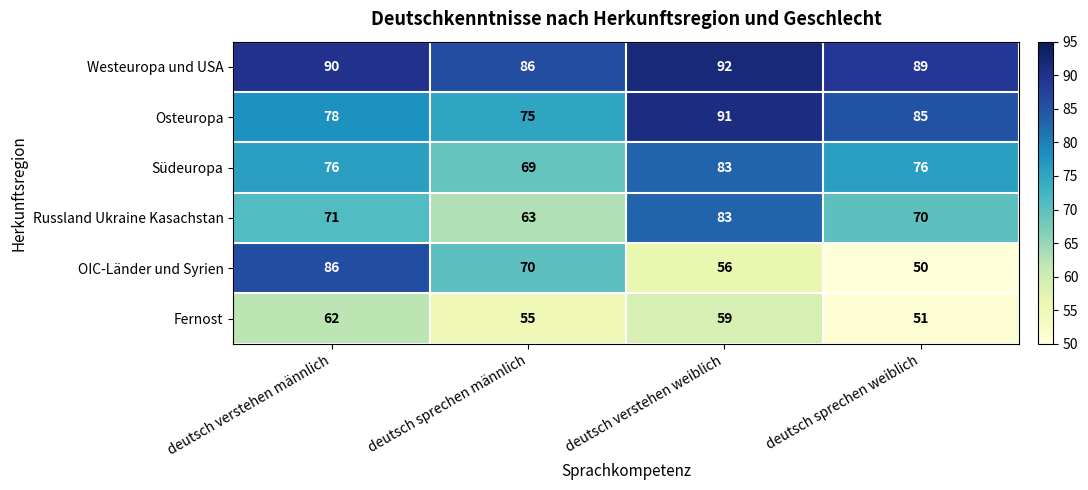

Reading left to right, transcribe all the data shown in this chart.

Westeuropa und USA: 90	86	92	89
Osteuropa: 78	75	91	85
Südeuropa: 76	69	83	76
Russland Ukraine Kasachstan: 71	63	83	70
OIC-Länder und Syrien: 86	70	56	50
Fernost: 62	55	59	51